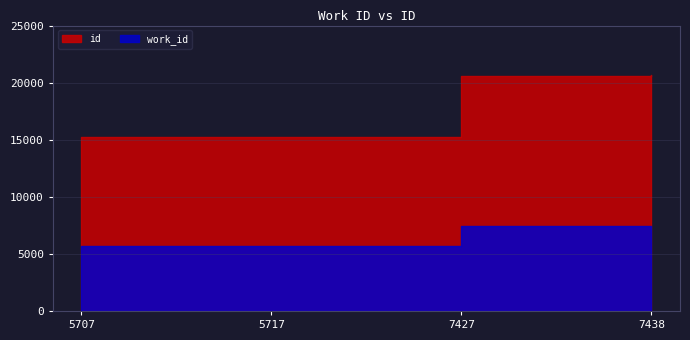

Reading left to right, extract all data points from this chart.

id: 5707=15231	5717=15246	7427=20617	7438=20629
work_id: 5707=5707	5717=5717	7427=7427	7438=7438